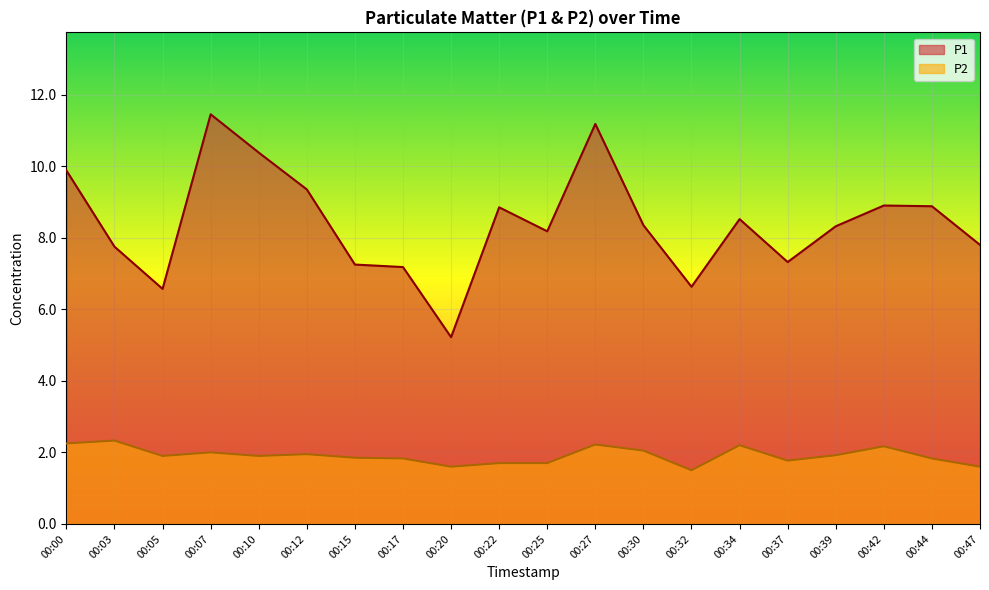

Between 00:17 and 00:32, which is larger?

00:17